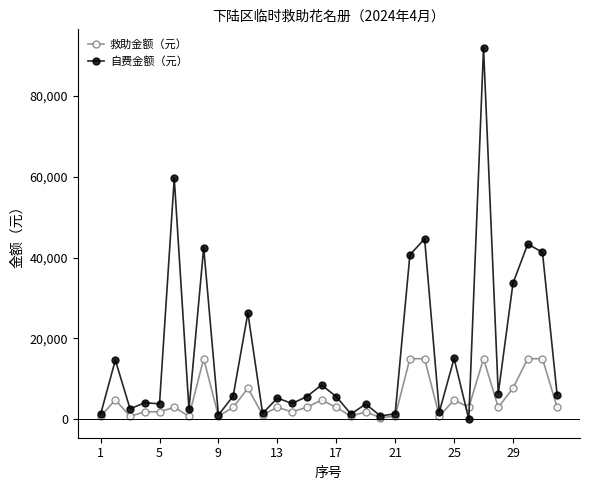

Does the chart display data point markers on the line(s)?

Yes